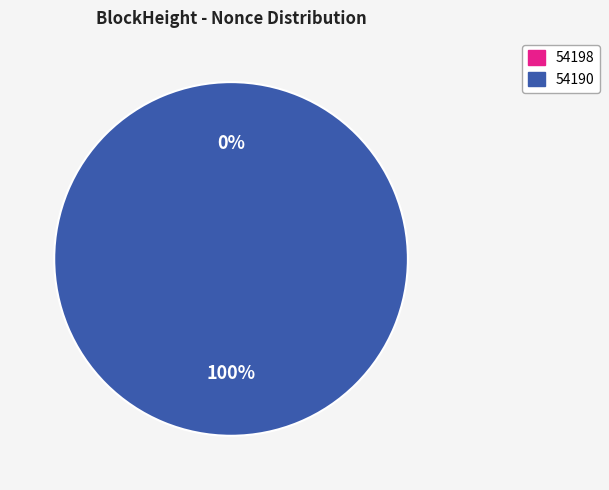

What is the total percentage of 54190 and 54198?

100.0%